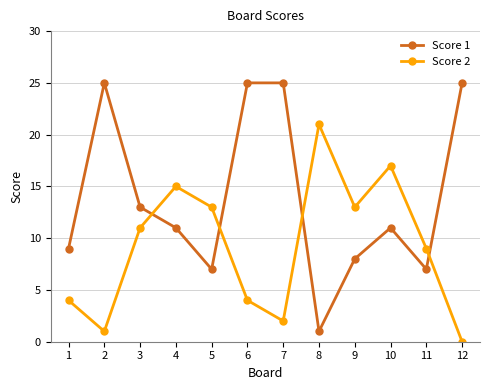

At how many categories does at least one series exceed 18?

5